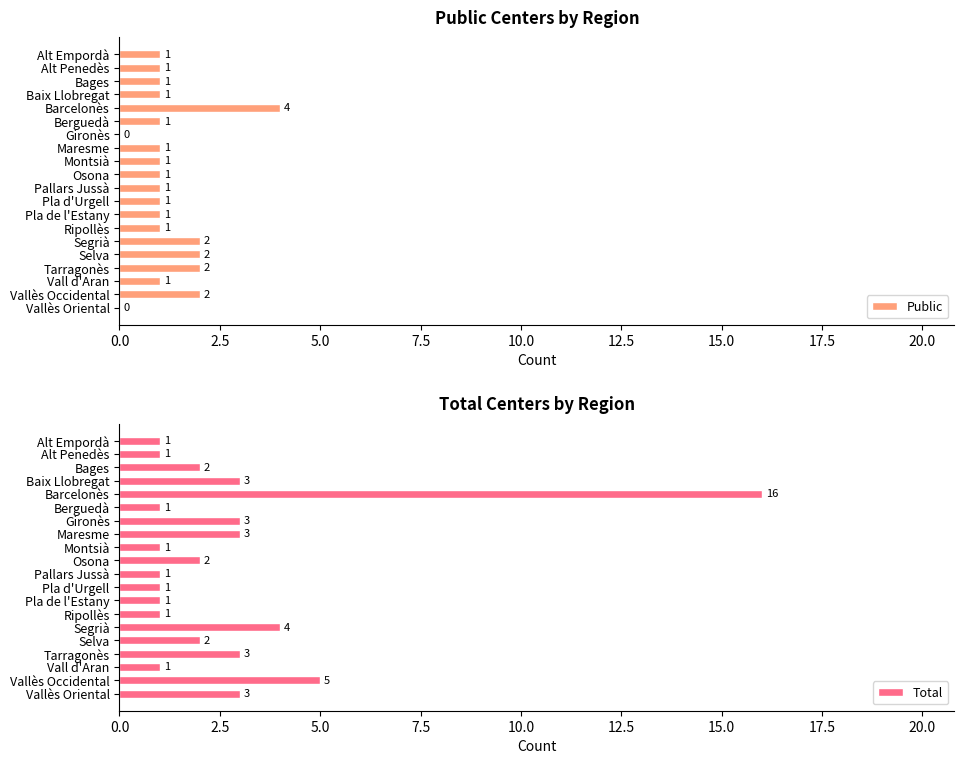

True or false: Public has a value of 2 at Selva.

True